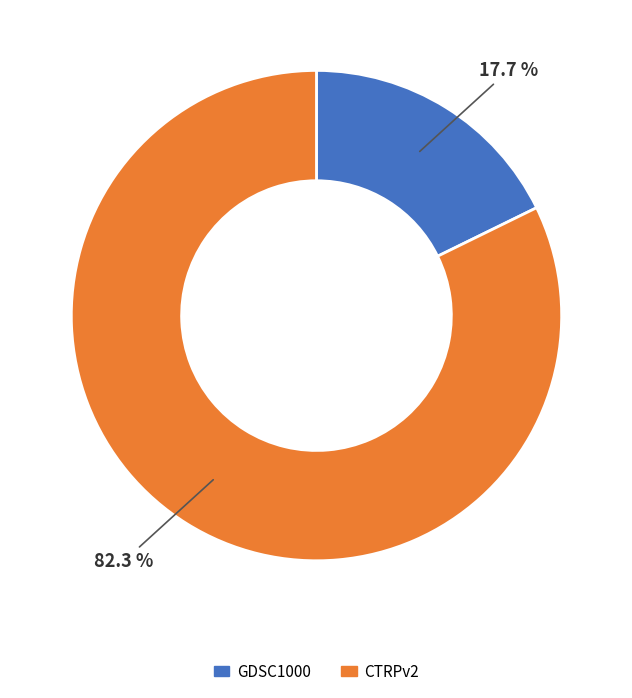

Count the number of slices in the pie.

2